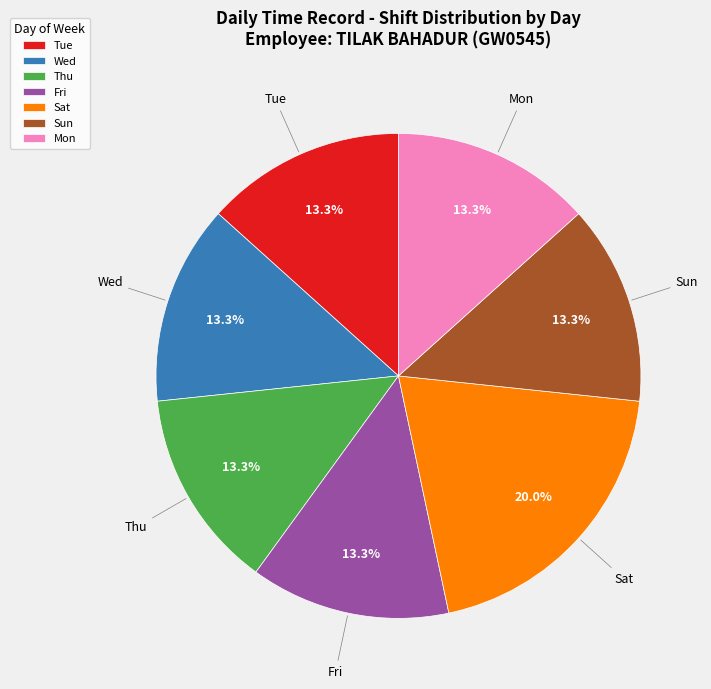

To the nearest percent, what percentage of the pie is Sun?

13%